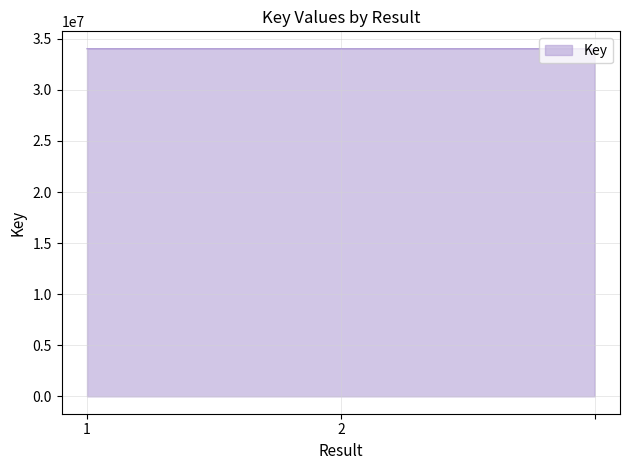

What is the sum of all values?

102093311